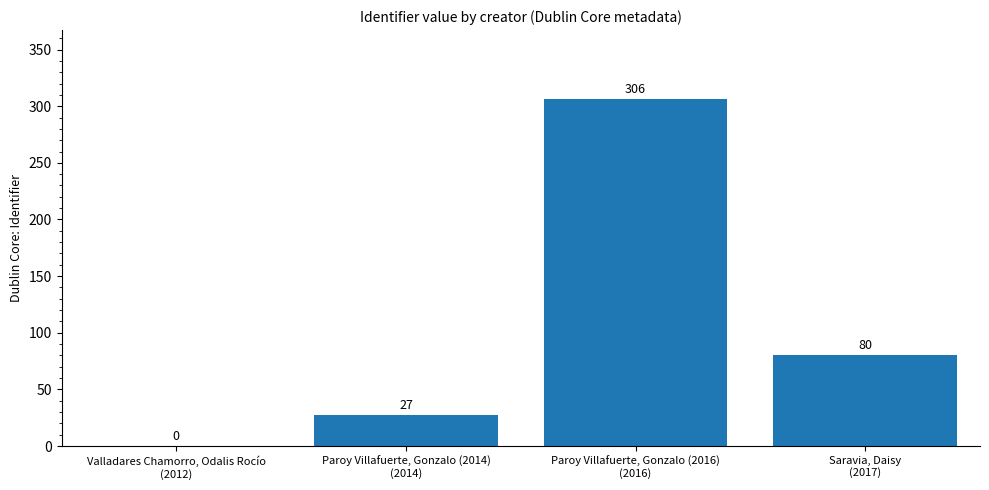

What is the sum of the values at Valladares Chamorro, Odalis Rocío
(2012) and Paroy Villafuerte, Gonzalo (2016)
(2016)?

306